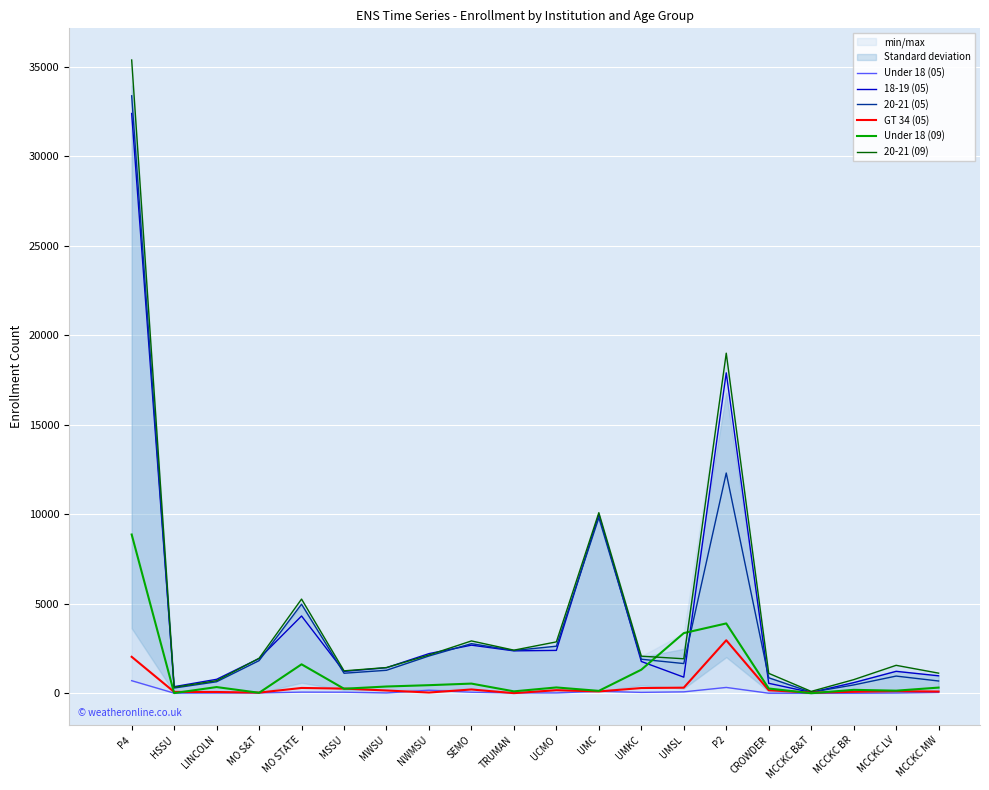

What is the label of the 12th point from the right?

SEMO